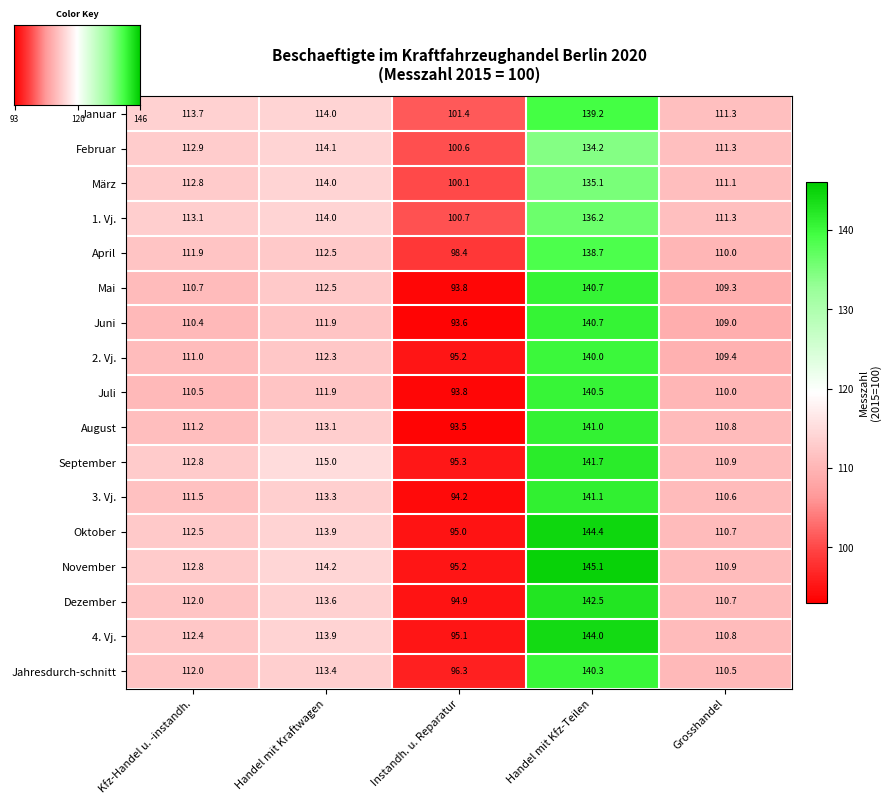

Reading left to right, extract all data points from this chart.

Januar: 113.7	114.0	101.4	139.2	111.3
Februar: 112.9	114.1	100.6	134.2	111.3
März: 112.8	114.0	100.1	135.1	111.1
1. Vj.: 113.1	114.0	100.7	136.2	111.3
April: 111.9	112.5	98.4	138.7	110.0
Mai: 110.7	112.5	93.8	140.7	109.3
Juni: 110.4	111.9	93.6	140.7	109.0
2. Vj.: 111.0	112.3	95.2	140.0	109.4
Juli: 110.5	111.9	93.8	140.5	110.0
August: 111.2	113.1	93.5	141.0	110.8
September: 112.8	115.0	95.3	141.7	110.9
3. Vj.: 111.5	113.3	94.2	141.1	110.6
Oktober: 112.5	113.9	95.0	144.4	110.7
November: 112.8	114.2	95.2	145.1	110.9
Dezember: 112.0	113.6	94.9	142.5	110.7
4. Vj.: 112.4	113.9	95.1	144.0	110.8
Jahresdurch-schnitt: 112.0	113.4	96.3	140.3	110.5